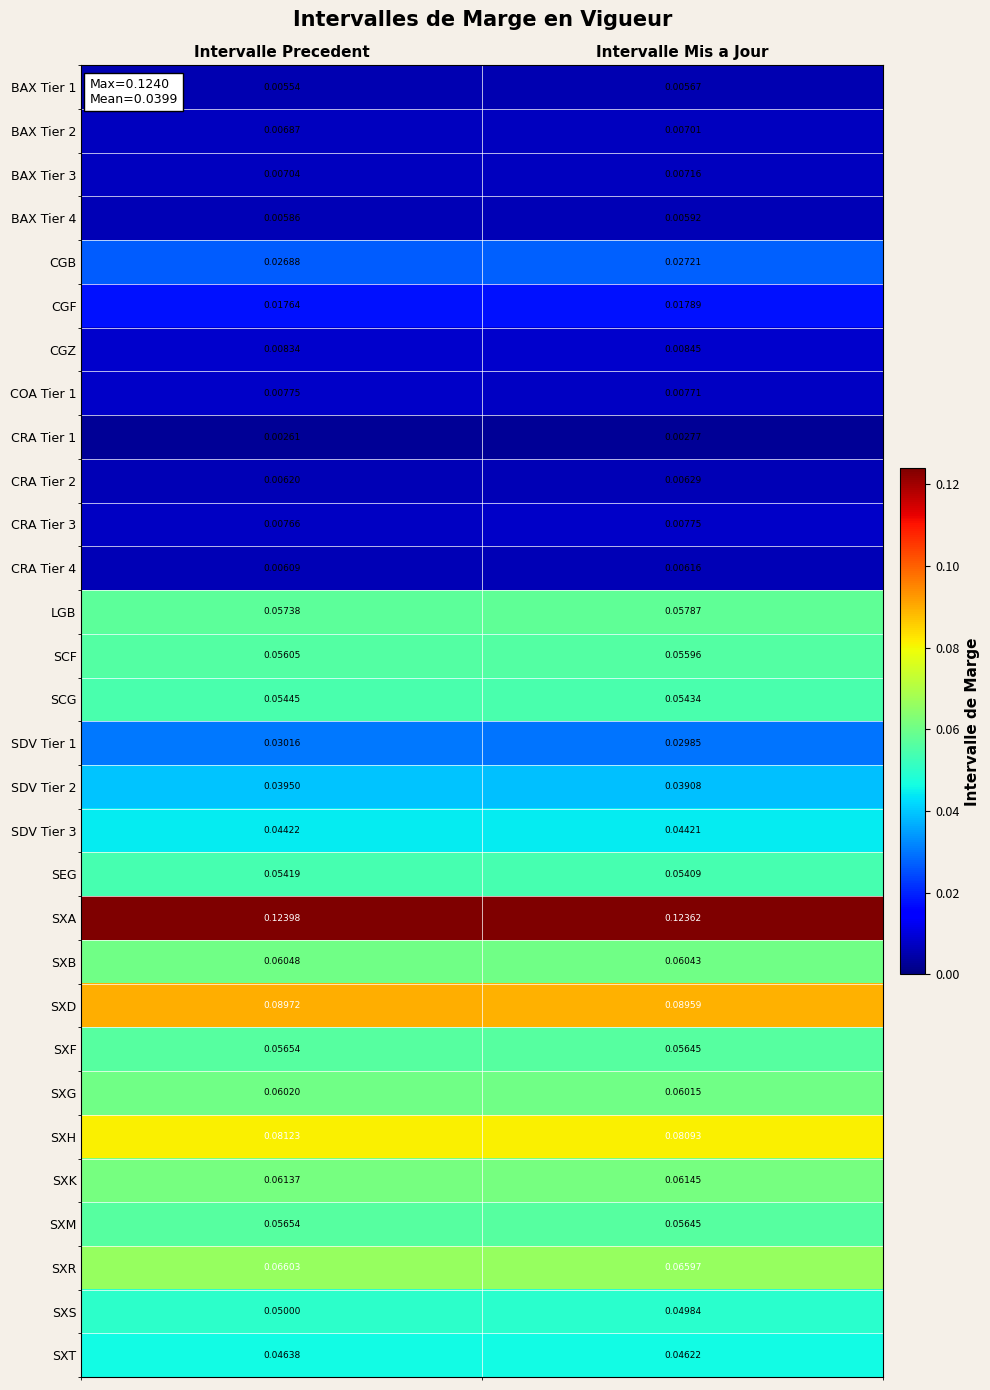

Rank the categories by SXG value from highest to lowest.

Intervalle Precedent, Intervalle Mis a Jour